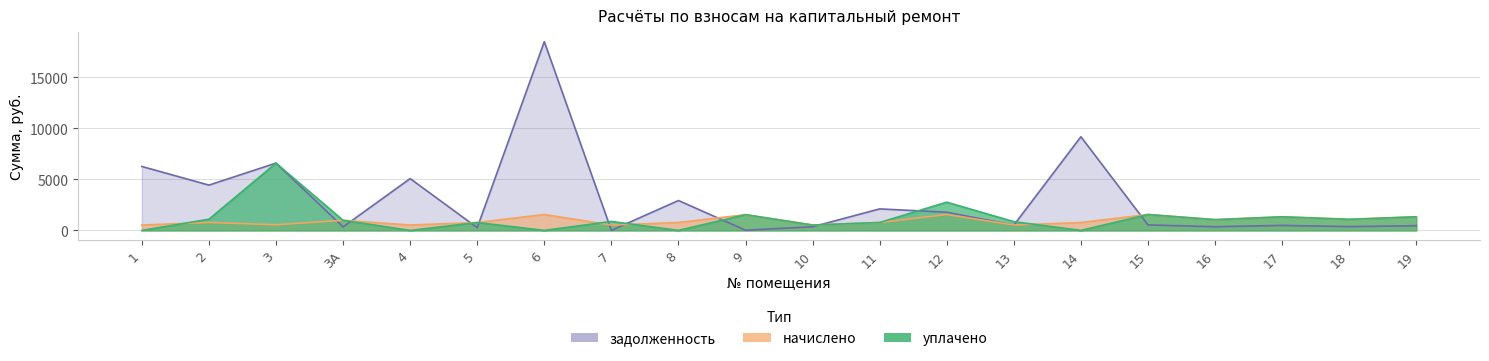

Rank the series at 15 from highest to lowest value.

начислено, уплачено, задолженность